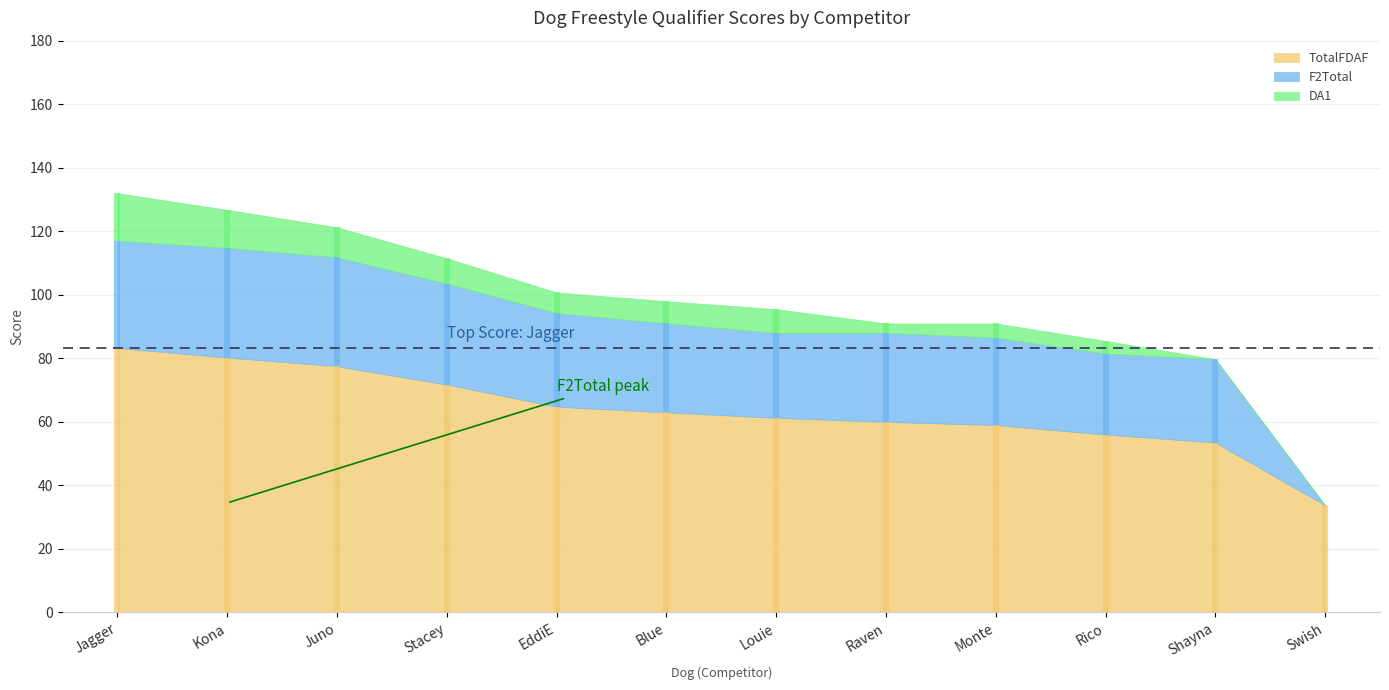

How many interior local peaks does the F2Total series have?

3